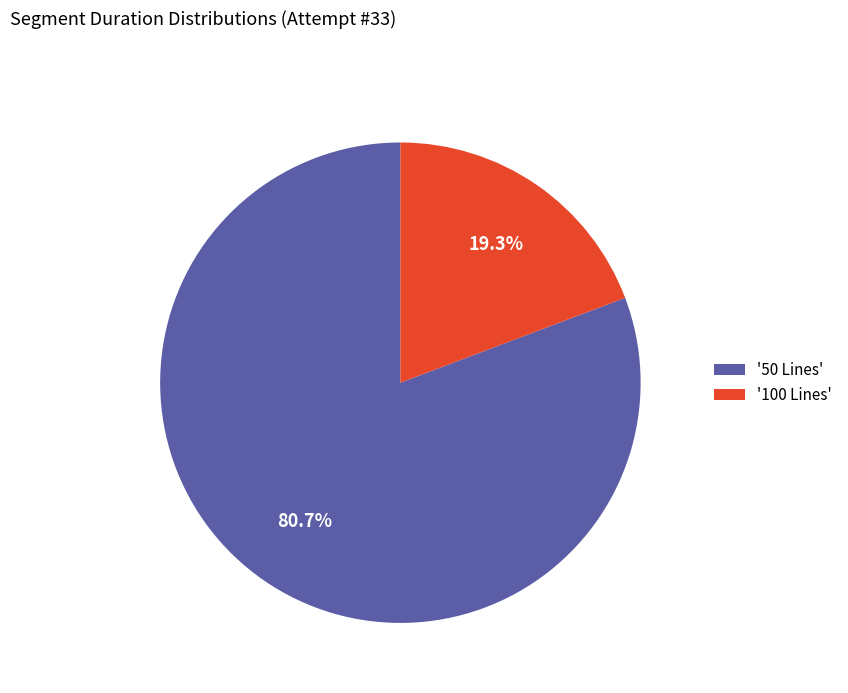

Which category accounts for the majority?

'50 Lines'